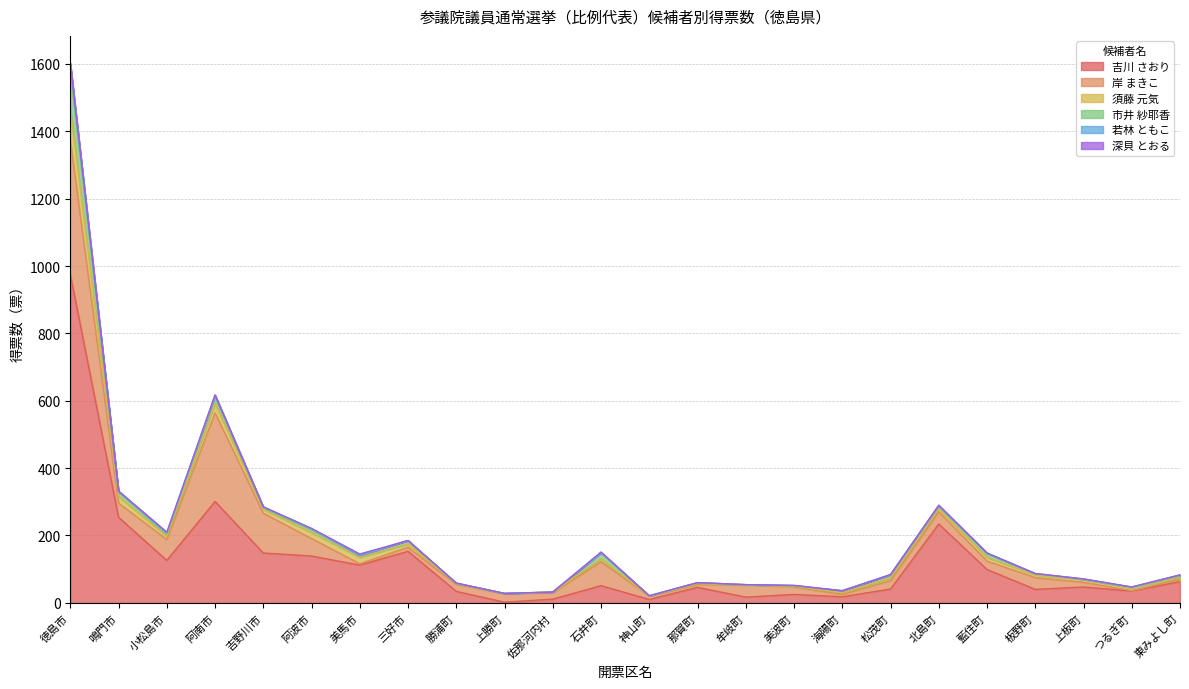

Is it true that 吉川 さおり equals 47 at 上板町?

True